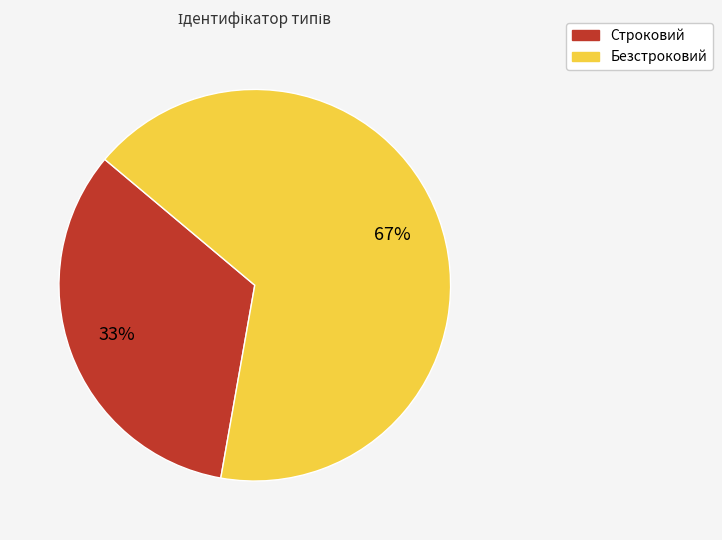

How many segments does this pie chart have?

2